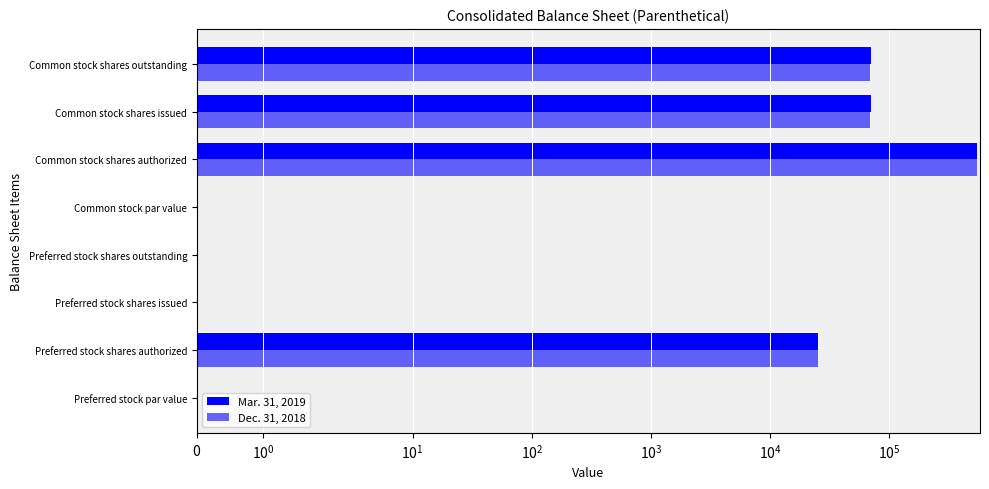

What position from the right is Common stock shares outstanding?

1